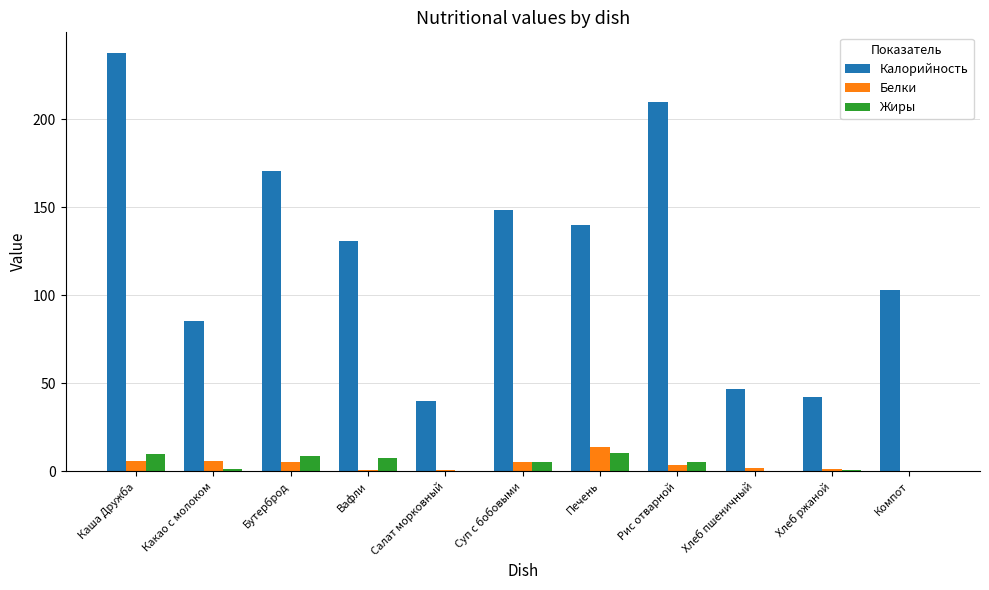

What value does the Белки series have at Хлеб ржаной?

1.4